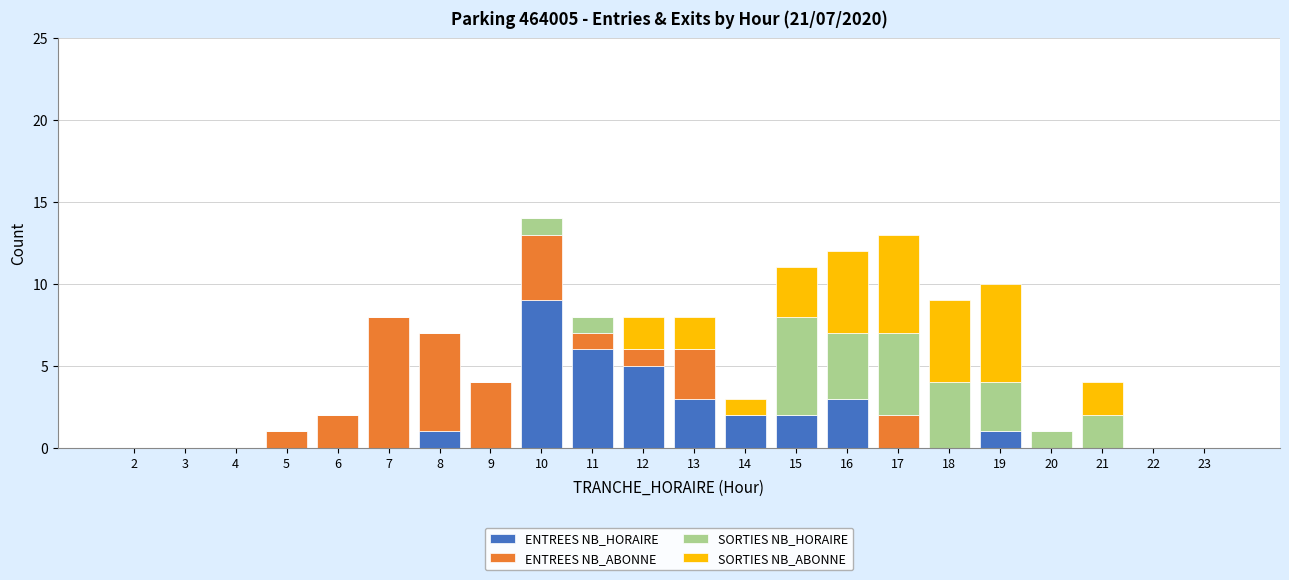

What is the highest value of the ENTREES NB_HORAIRE series?

9